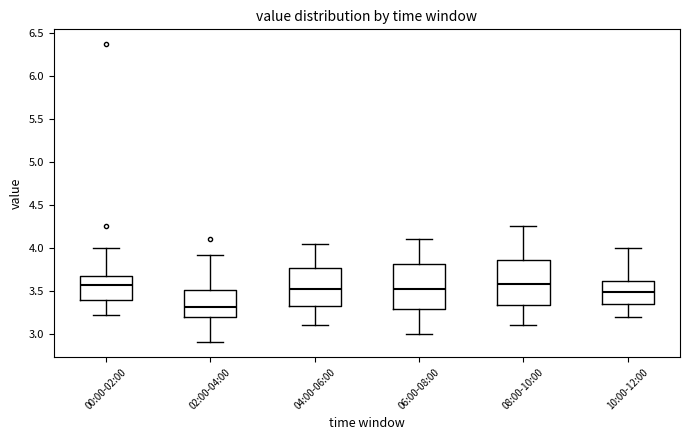

Reading left to right, transcribe this box plot: for each box, give where its median line is, the range the box spans, and where its two whiskers end, as read against the y-axis. The values are not printed on the chart, so give them approximately, as read against the axis.

00:00-02:00: median 3.55, box 3.40 to 3.70, whiskers 3.20 to 4.00
02:00-04:00: median 3.30, box 3.20 to 3.50, whiskers 2.90 to 3.90
04:00-06:00: median 3.55, box 3.30 to 3.75, whiskers 3.10 to 4.05
06:00-08:00: median 3.55, box 3.30 to 3.80, whiskers 3.00 to 4.10
08:00-10:00: median 3.60, box 3.35 to 3.85, whiskers 3.10 to 4.25
10:00-12:00: median 3.50, box 3.35 to 3.60, whiskers 3.20 to 4.00